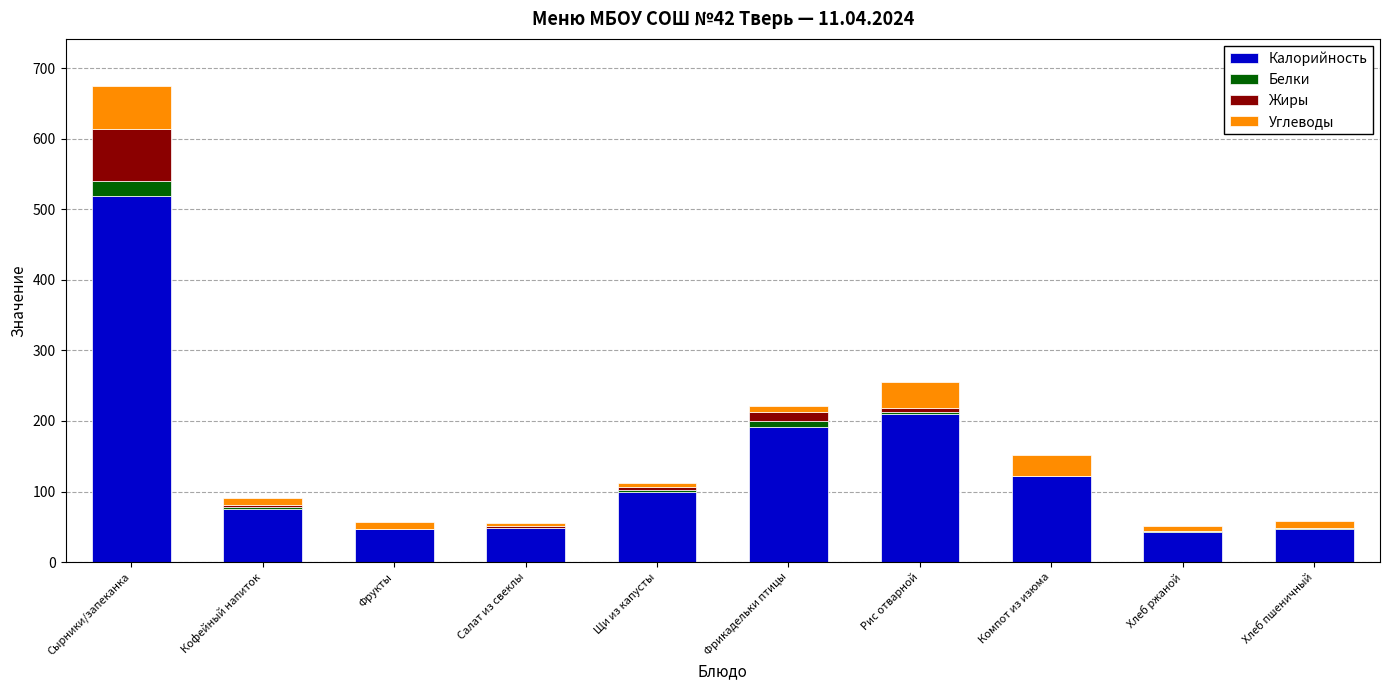

At which category is the sum across all series the highest?

Сырники/запеканка